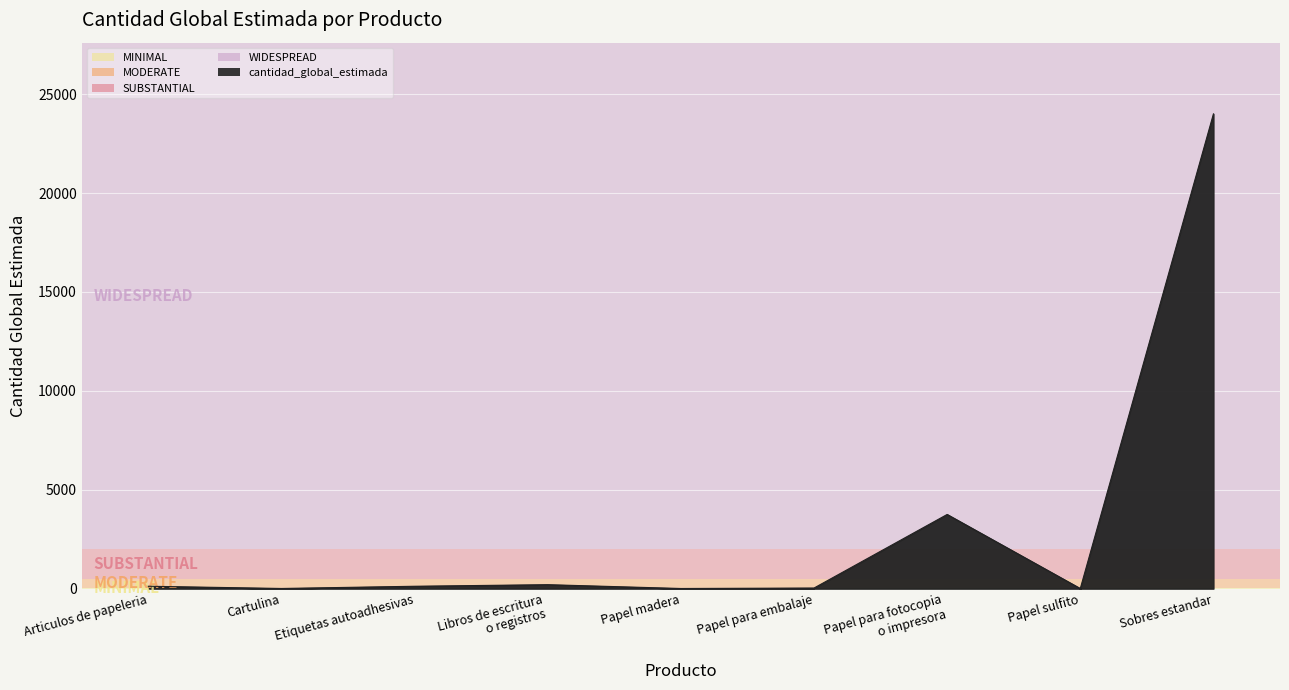

Count the number of data series in this chart.

1